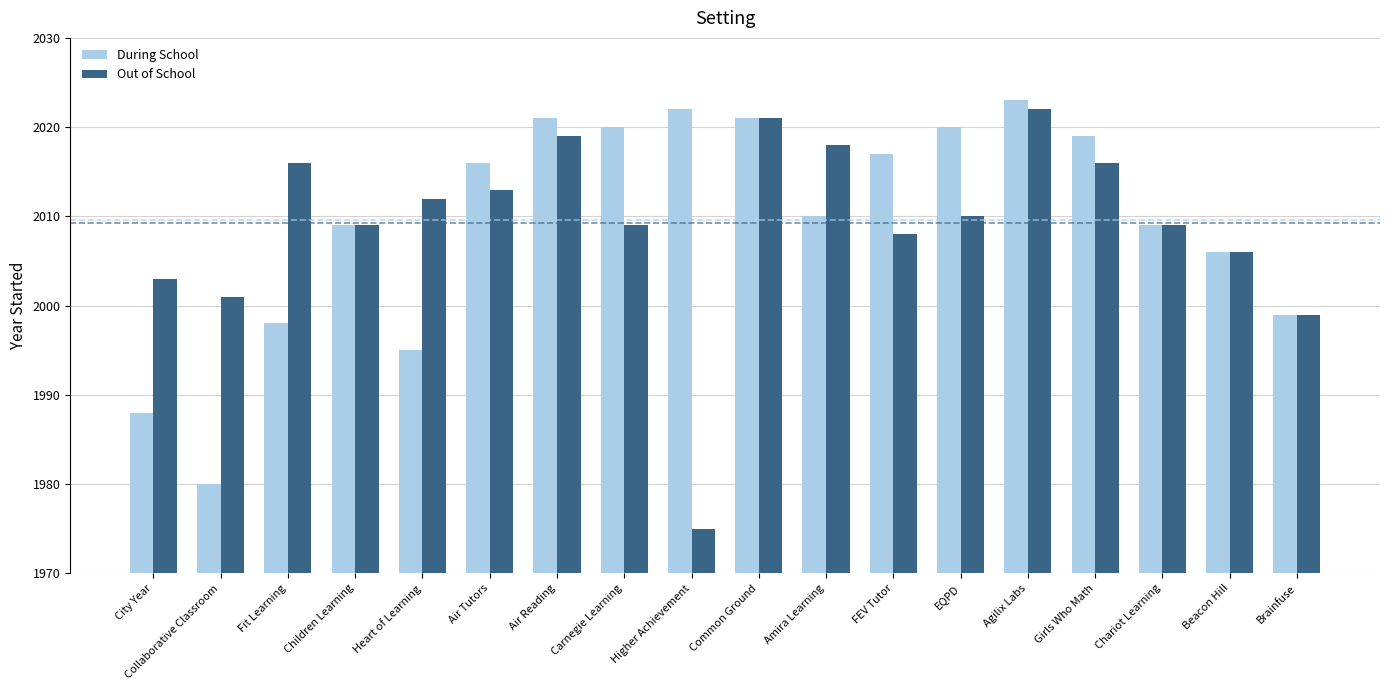

At which label is During School closest to 2001?

Brainfuse